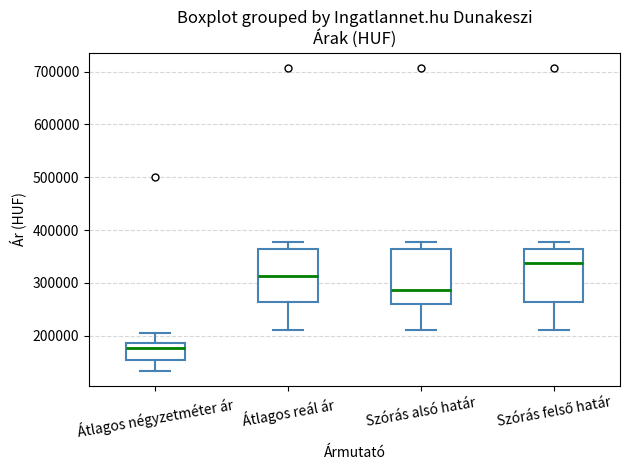

Reading left to right, transcribe this box plot: for each box, give where its median line is, the range the box spans, and where its two whiskers end, as read against the y-axis. The values are not printed on the chart, so give them approximately, as read against the axis.

Átlagos négyzetméter ár: median 180000, box 150000 to 190000, whiskers 130000 to 200000
Átlagos reál ár: median 310000, box 260000 to 360000, whiskers 210000 to 380000
Szórás alsó határ: median 290000, box 260000 to 360000, whiskers 210000 to 380000
Szórás felső határ: median 340000, box 260000 to 360000, whiskers 210000 to 380000